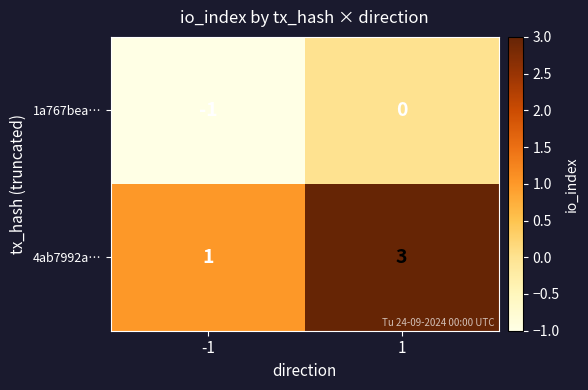

The value of 4ab7992a… at -1 is 2. True or false?

False